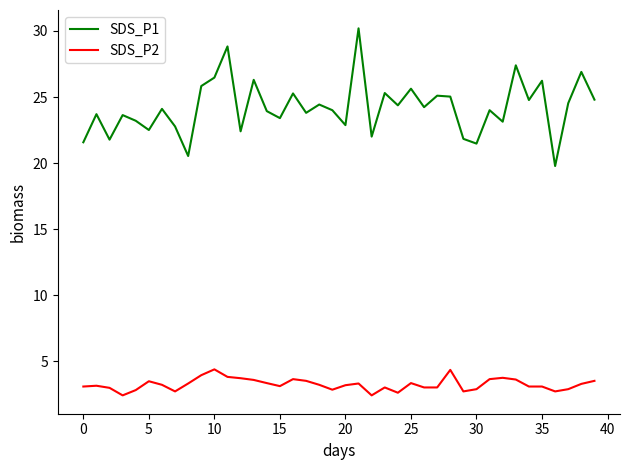

List the series in order of their peak value, lowest first.

SDS_P2, SDS_P1